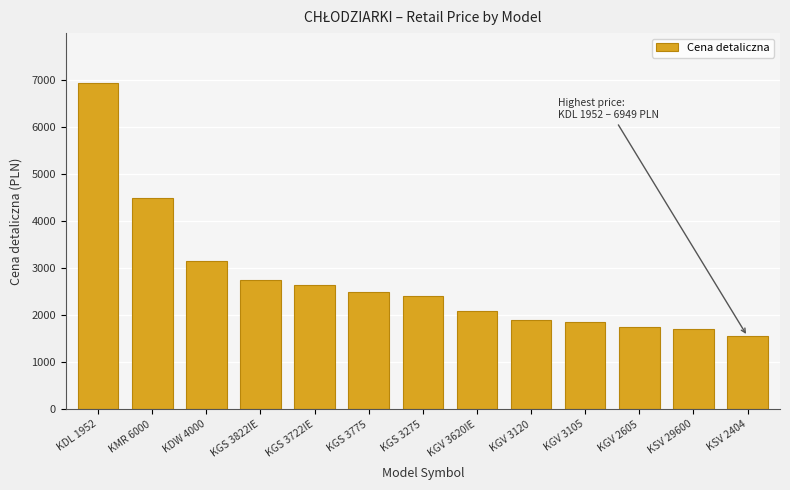

What is the value of the 8th bar from the left?

2099